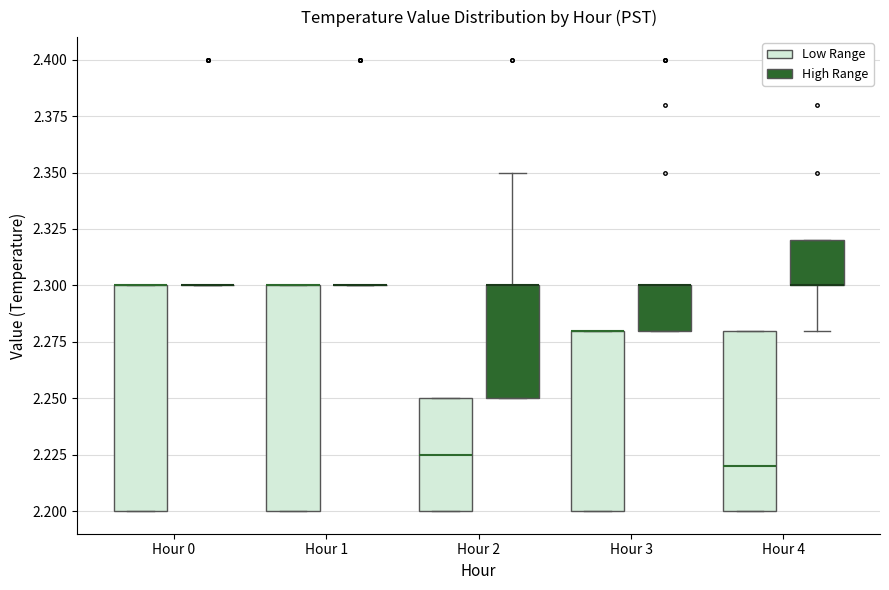

Reading left to right, read every box against the y-axis: the position of its median line, the range the box covers, and the ends of its whiskers. The values are not printed on the chart, so give them approximately, as read against the axis.

Hour 0 (Low Range): median 2.300 (drawn on the box's upper edge), box 2.200 to 2.300, whiskers 2.200 to 2.300
Hour 0 (High Range): box collapsed to a line at 2.300, whiskers 2.300 to 2.300
Hour 1 (Low Range): median 2.300 (drawn on the box's upper edge), box 2.200 to 2.300, whiskers 2.200 to 2.300
Hour 1 (High Range): box collapsed to a line at 2.300, whiskers 2.300 to 2.300
Hour 2 (Low Range): median 2.225, box 2.200 to 2.250, whiskers 2.200 to 2.250
Hour 2 (High Range): median 2.300 (drawn on the box's upper edge), box 2.250 to 2.300, whiskers 2.250 to 2.350
Hour 3 (Low Range): median 2.280 (drawn on the box's upper edge), box 2.200 to 2.280, whiskers 2.200 to 2.280
Hour 3 (High Range): median 2.300 (drawn on the box's upper edge), box 2.280 to 2.300, whiskers 2.280 to 2.300
Hour 4 (Low Range): median 2.220, box 2.200 to 2.280, whiskers 2.200 to 2.280
Hour 4 (High Range): median 2.300 (drawn on the box's lower edge), box 2.300 to 2.320, whiskers 2.280 to 2.320